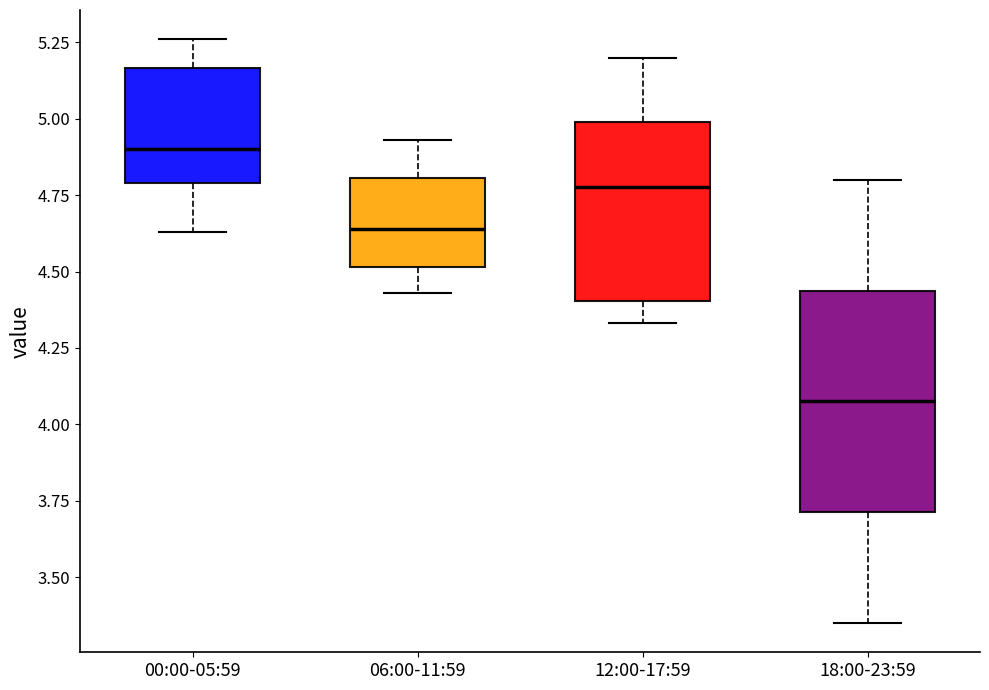

Reading left to right, read every box against the y-axis: the position of its median line, the range the box covers, and the ends of its whiskers. The values are not printed on the chart, so give them approximately, as read against the axis.

00:00-05:59: median 4.90, box 4.80 to 5.15, whiskers 4.65 to 5.25
06:00-11:59: median 4.65, box 4.50 to 4.80, whiskers 4.45 to 4.95
12:00-17:59: median 4.80, box 4.40 to 5.00, whiskers 4.35 to 5.20
18:00-23:59: median 4.10, box 3.70 to 4.45, whiskers 3.35 to 4.80